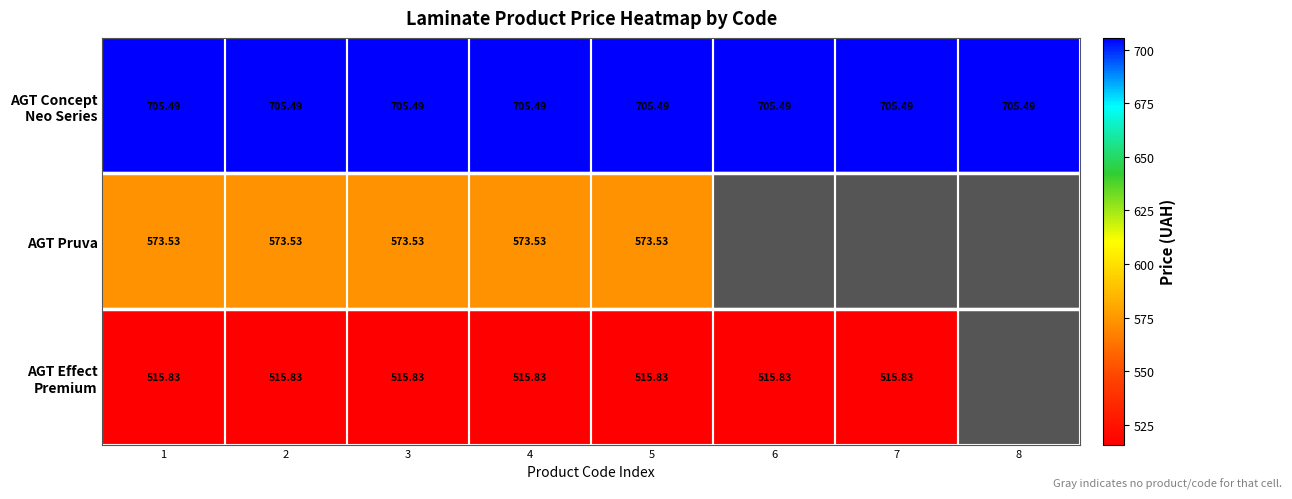

What is the lowest value of the AGT Pruva series?

573.5